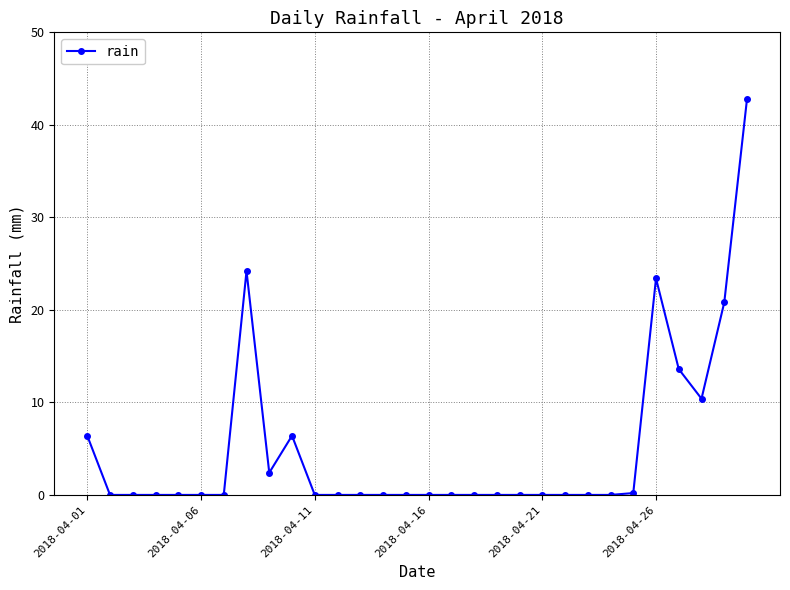

Does the chart display data point markers on the line(s)?

Yes